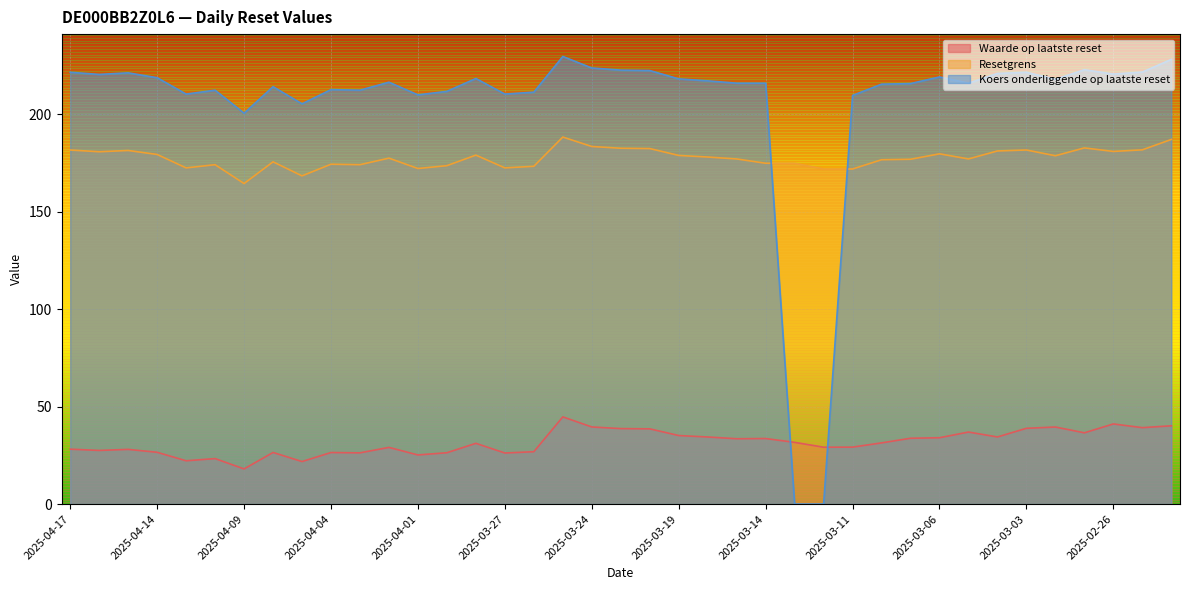

List the series in order of their peak value, lowest first.

Waarde op laatste reset, Resetgrens, Koers onderliggende op laatste reset